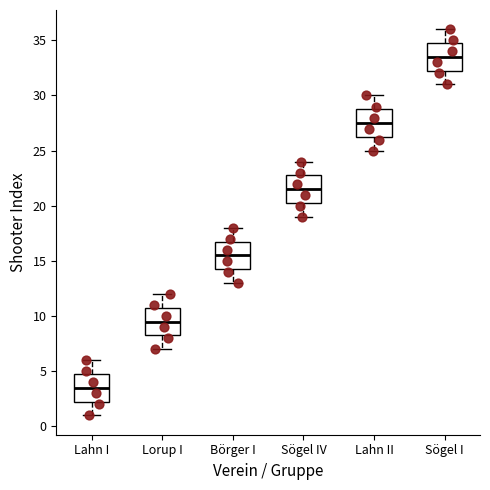

Reading left to right, read every box against the y-axis: the position of its median line, the range the box covers, and the ends of its whiskers. The values are not printed on the chart, so give them approximately, as read against the axis.

Lahn I: median 3.5, box 2.5 to 5.0, whiskers 1.0 to 6.0
Lorup I: median 9.5, box 8.5 to 11.0, whiskers 7.0 to 12.0
Börger I: median 15.5, box 14.5 to 17.0, whiskers 13.0 to 18.0
Sögel IV: median 21.5, box 20.5 to 23.0, whiskers 19.0 to 24.0
Lahn II: median 27.5, box 26.5 to 29.0, whiskers 25.0 to 30.0
Sögel I: median 33.5, box 32.5 to 35.0, whiskers 31.0 to 36.0